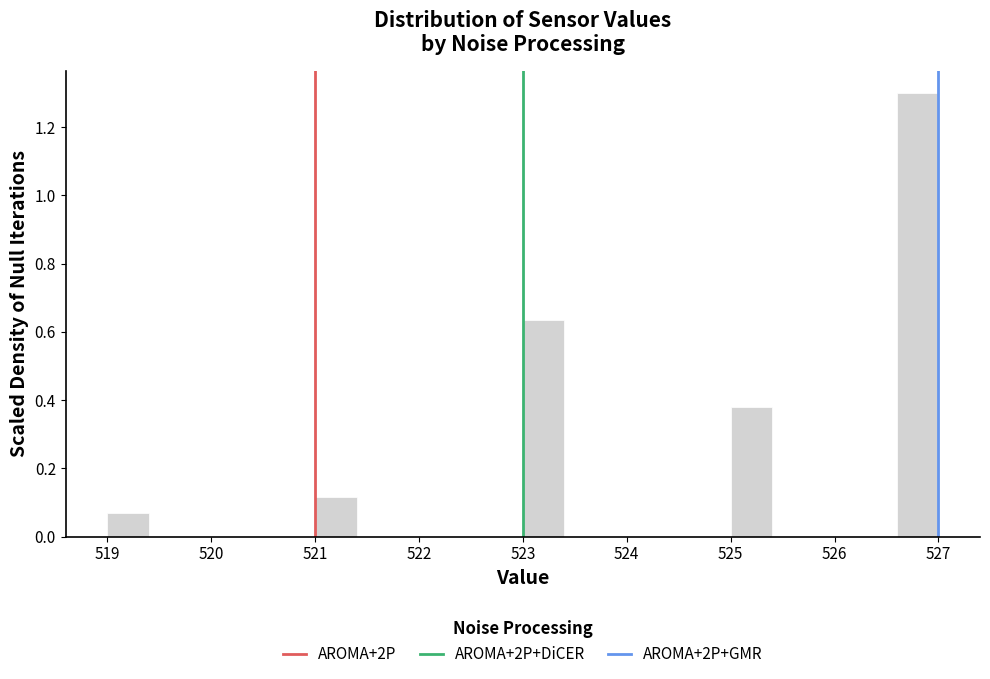

Reading left to right, transcribe this chart: for each bar, give the range it covers on the x-axis and its height. The values are not printed on the chart, so give them approximately, as read against the axis.

519.0 to 519.4: 0.06
519.4 to 519.8: 0
519.8 to 520.2: 0
520.2 to 520.6: 0
520.6 to 521.0: 0
521.0 to 521.4: 0.12
521.4 to 521.8: 0
521.8 to 522.2: 0
522.2 to 522.6: 0
522.6 to 523.0: 0
523.0 to 523.4: 0.64
523.4 to 523.8: 0
523.8 to 524.2: 0
524.2 to 524.6: 0
524.6 to 525.0: 0
525.0 to 525.4: 0.38
525.4 to 525.8: 0
525.8 to 526.2: 0
526.2 to 526.6: 0
526.6 to 527.0: 1.30